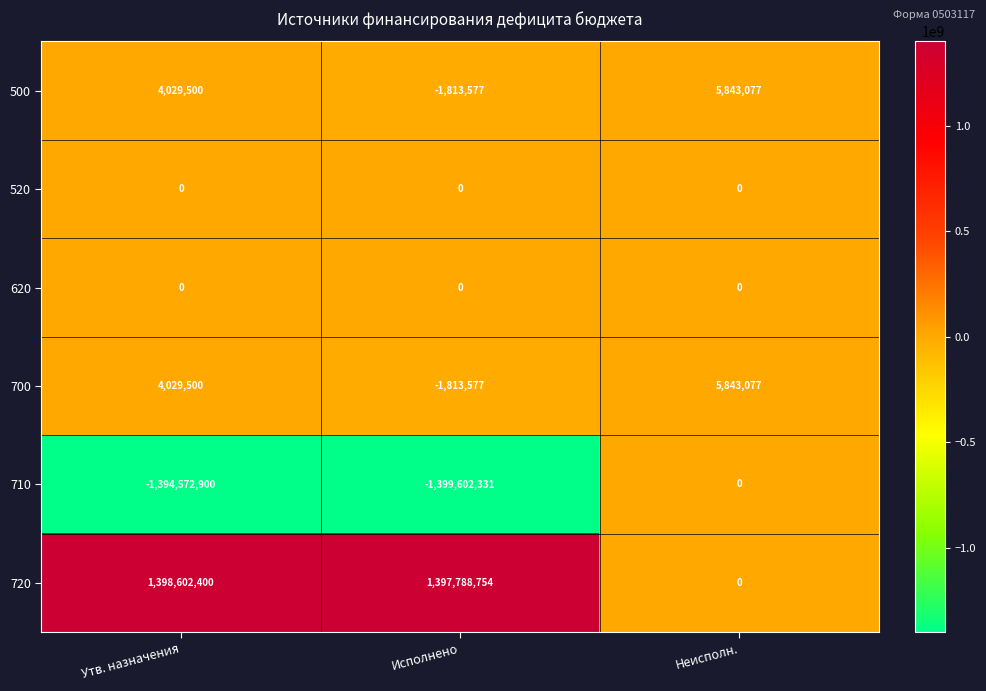

How many series are shown in this chart?

6